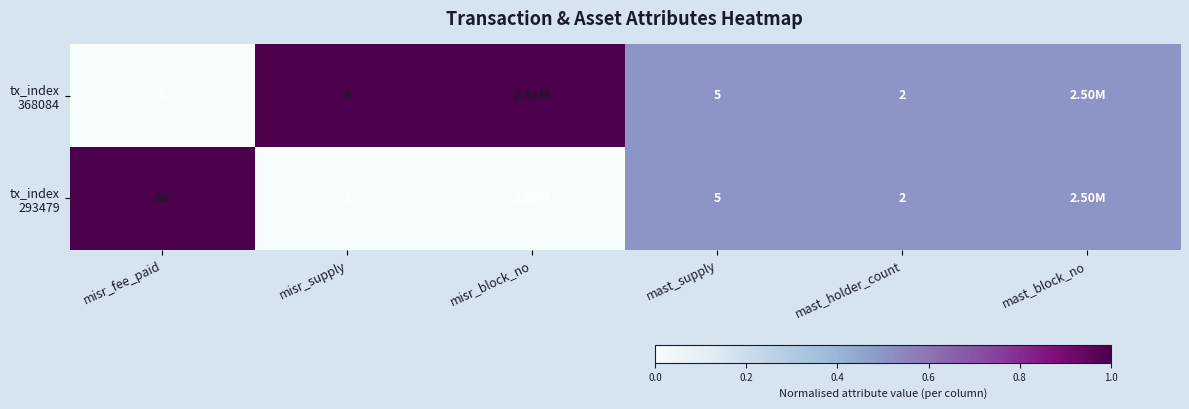

At misr_fee_paid, list the series in order from smallest to largest.

tx_index 368084, tx_index 293479